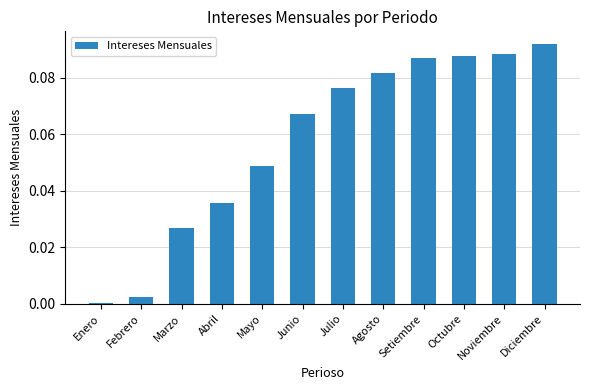

True or false: the data shows 0.0 at Octubre.

False